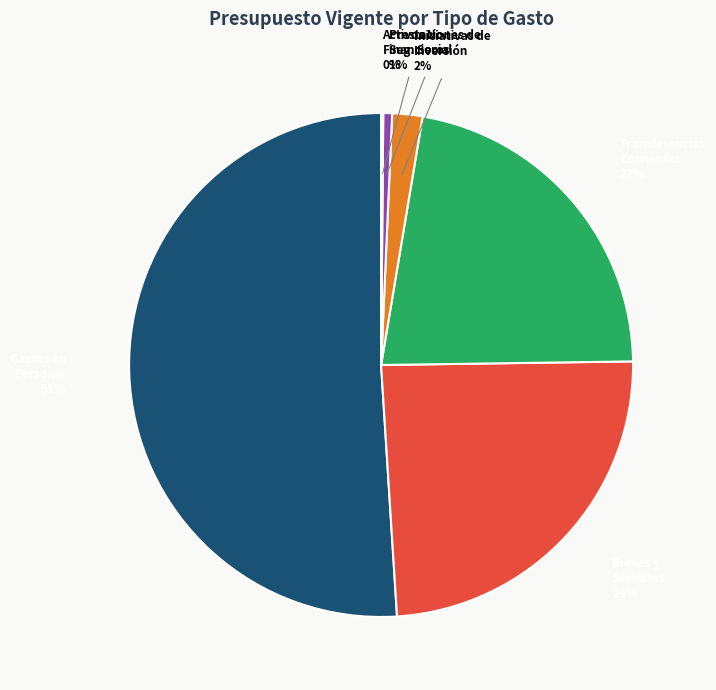

To the nearest percent, what is the average slice percentage?

17%